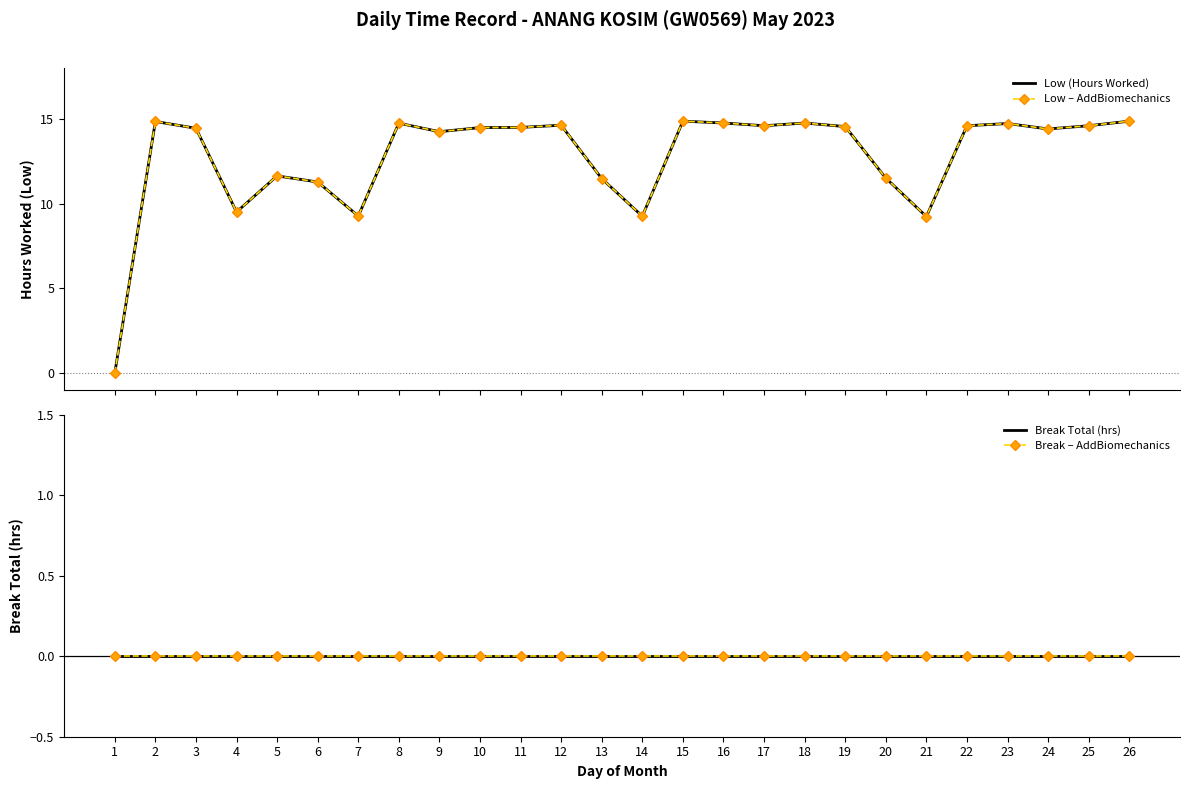

What are all the series names shown in the legend?

Low (Hours Worked), Low – AddBiomechanics, Break Total (hrs), Break – AddBiomechanics